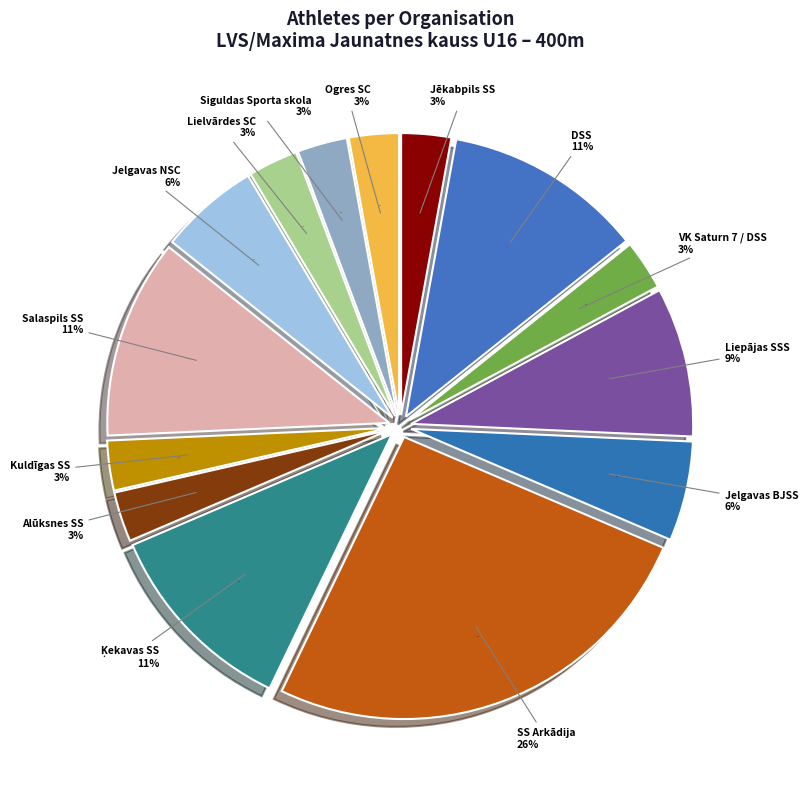

Is it true that Lielvārdes SC is 3% of the pie?

True